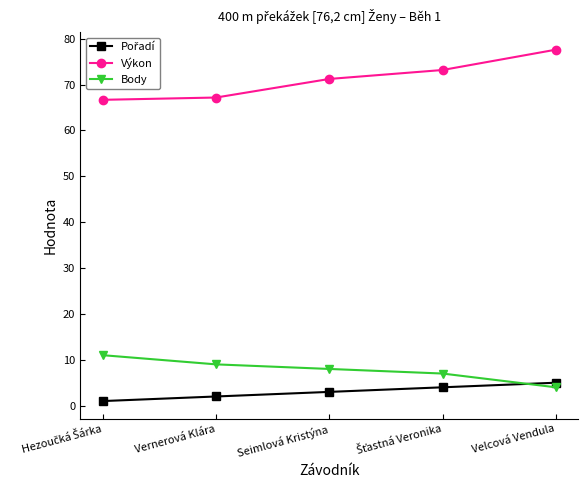

What is the average value of the Výkon series?

71.2